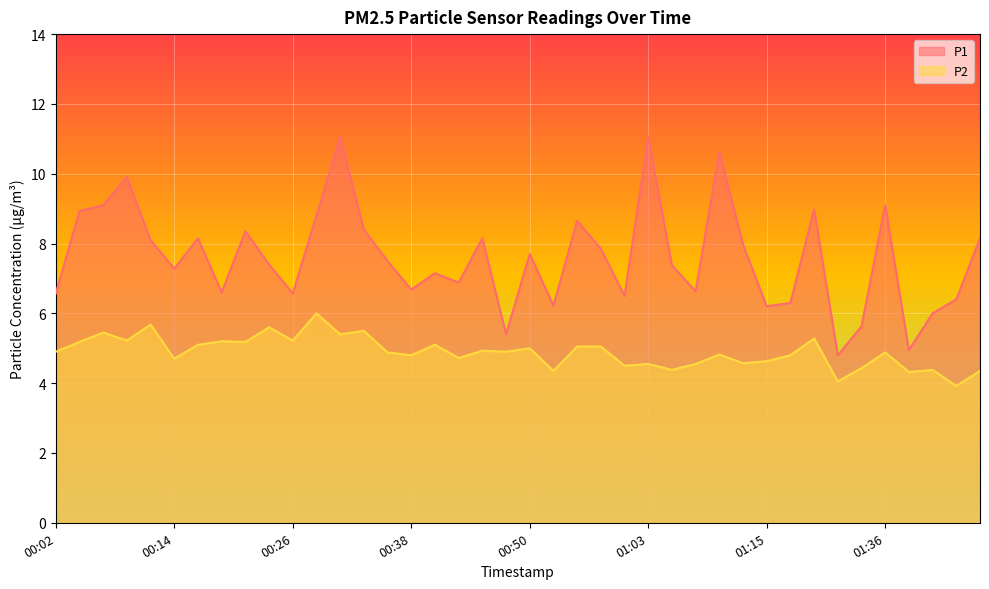

How many data points in P1 are less than 7?

16